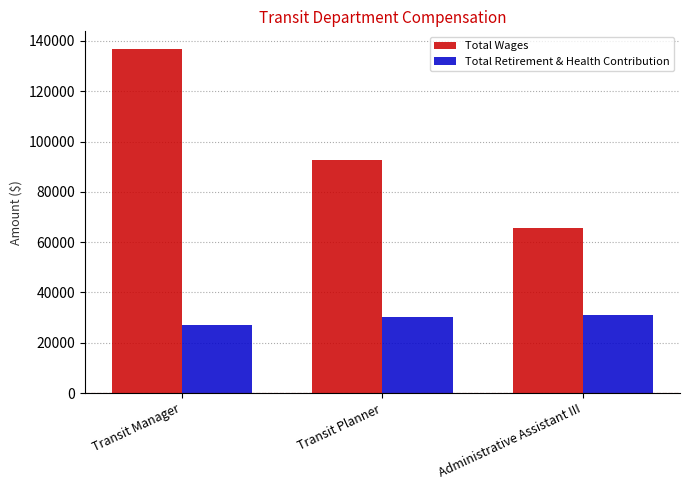

What are all the series names shown in the legend?

Total Wages, Total Retirement & Health Contribution